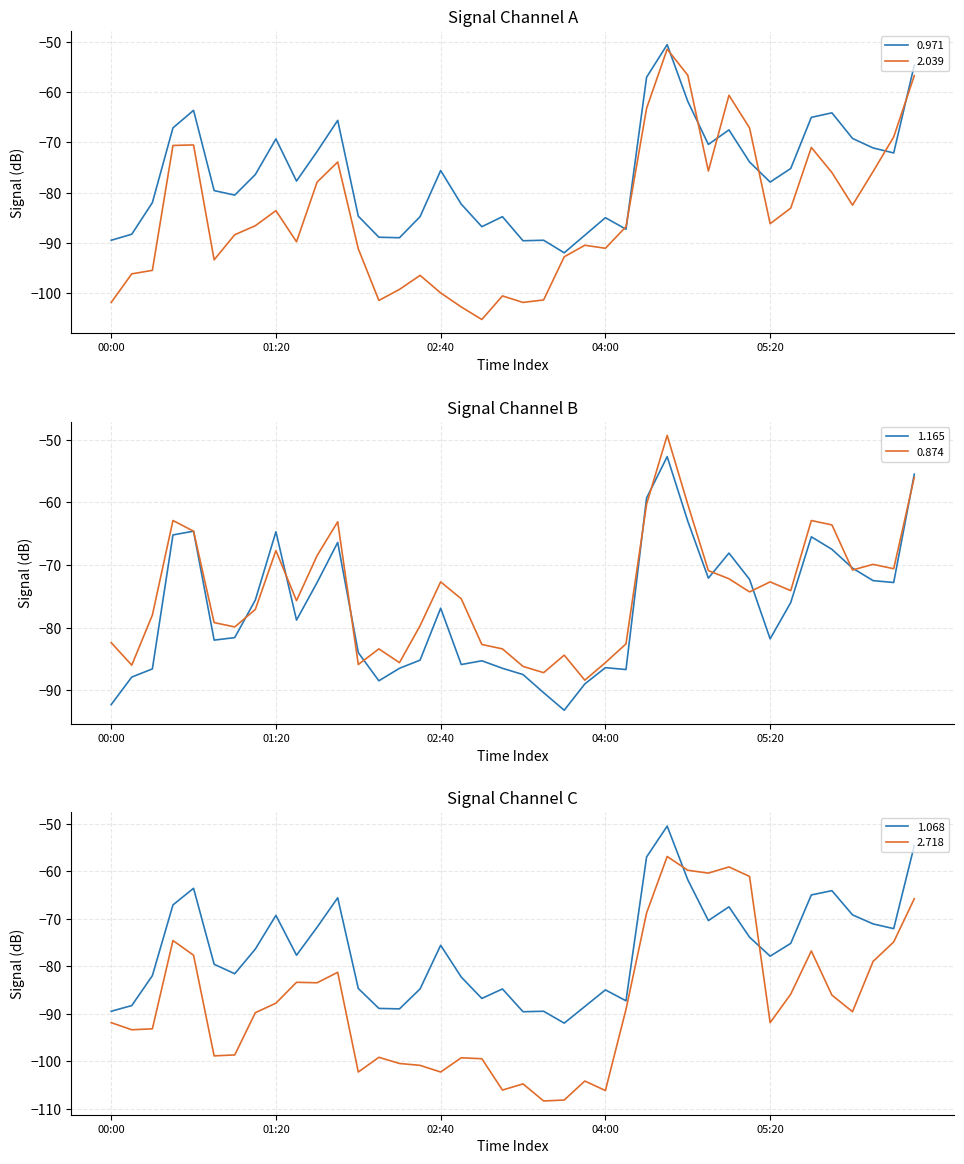

Does the chart display data point markers on the line(s)?

No